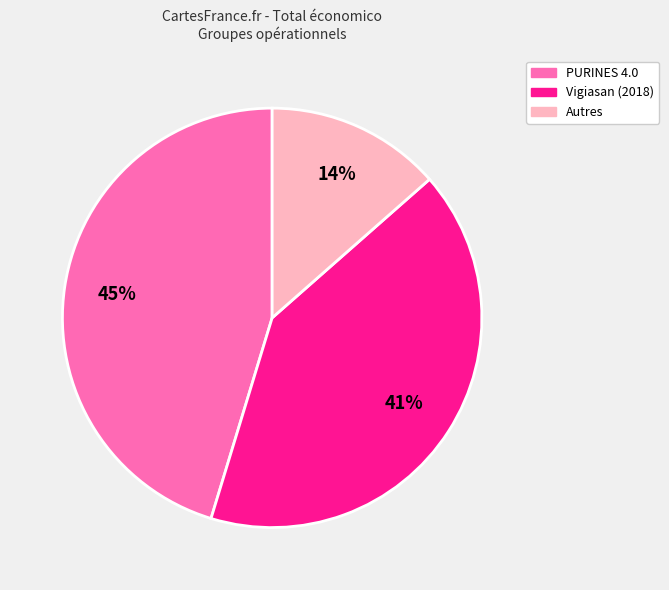

To the nearest percent, what is the average slice percentage?

33%